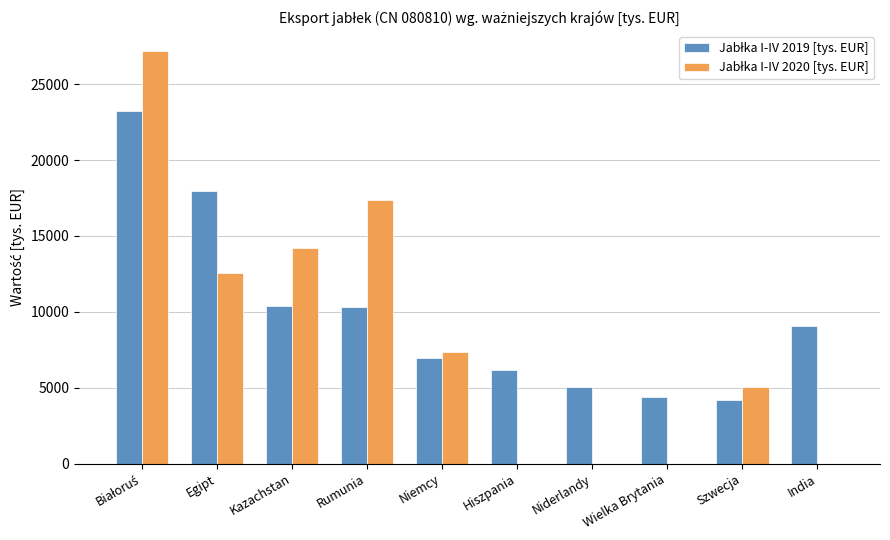

What is the greatest value displayed?

27157.6